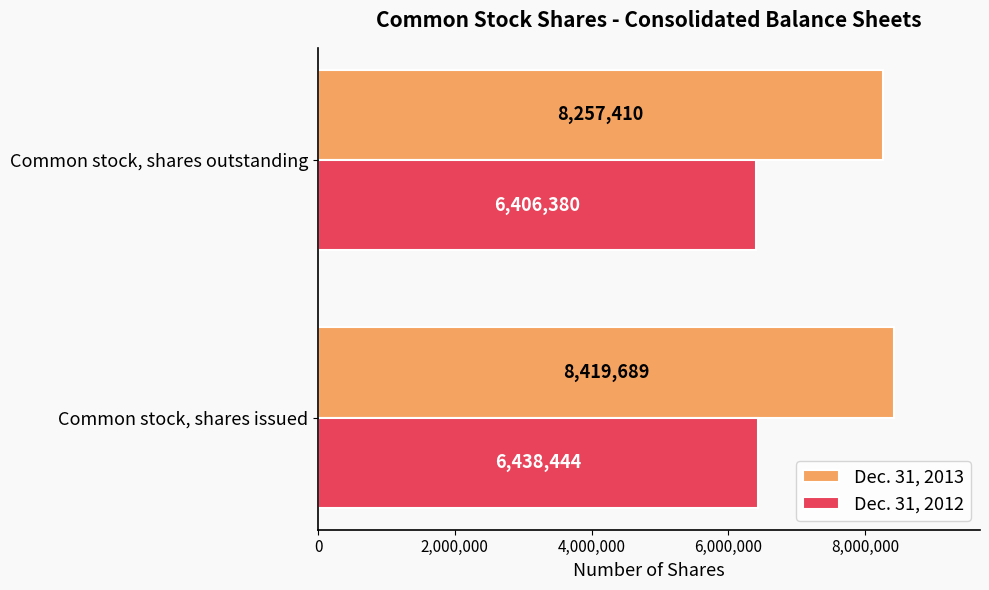

True or false: Dec. 31, 2013 has a value of 2490293 at Common stock, shares outstanding.

False